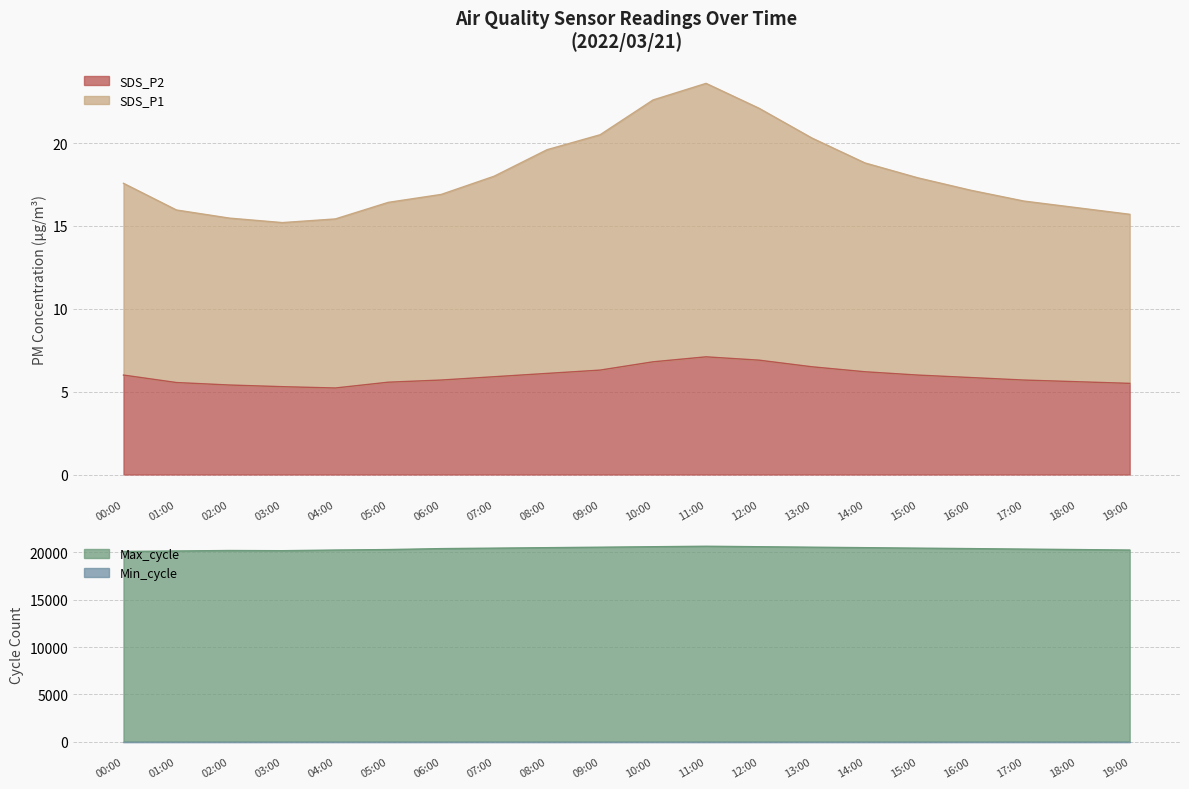

What is the difference between the Max_cycle values at 01:00 and 10:00?

450.0